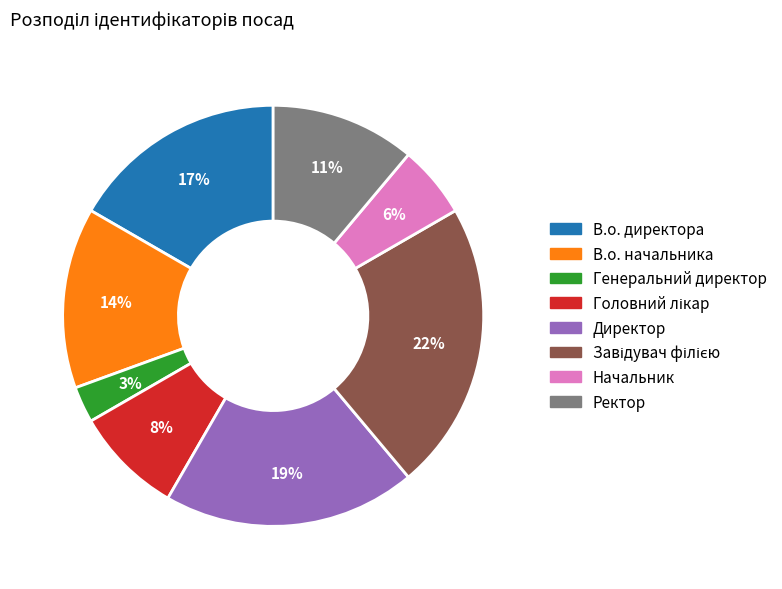

Is the sum of Ректор and В.о. начальника greater than half?

No